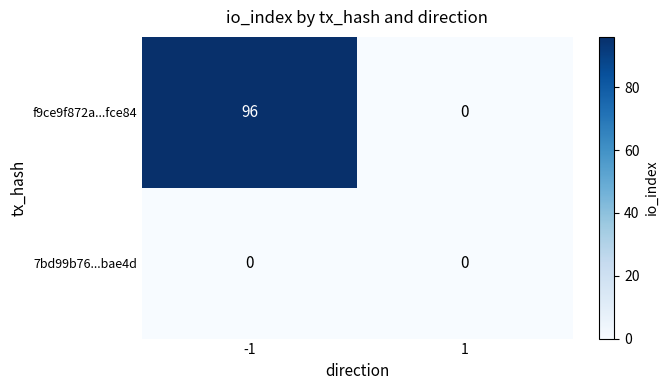

Reading right to left, what are all the values shown in this chart?

f9ce9f872a...fce84: 1=0	-1=96
7bd99b76...bae4d: 1=0	-1=0